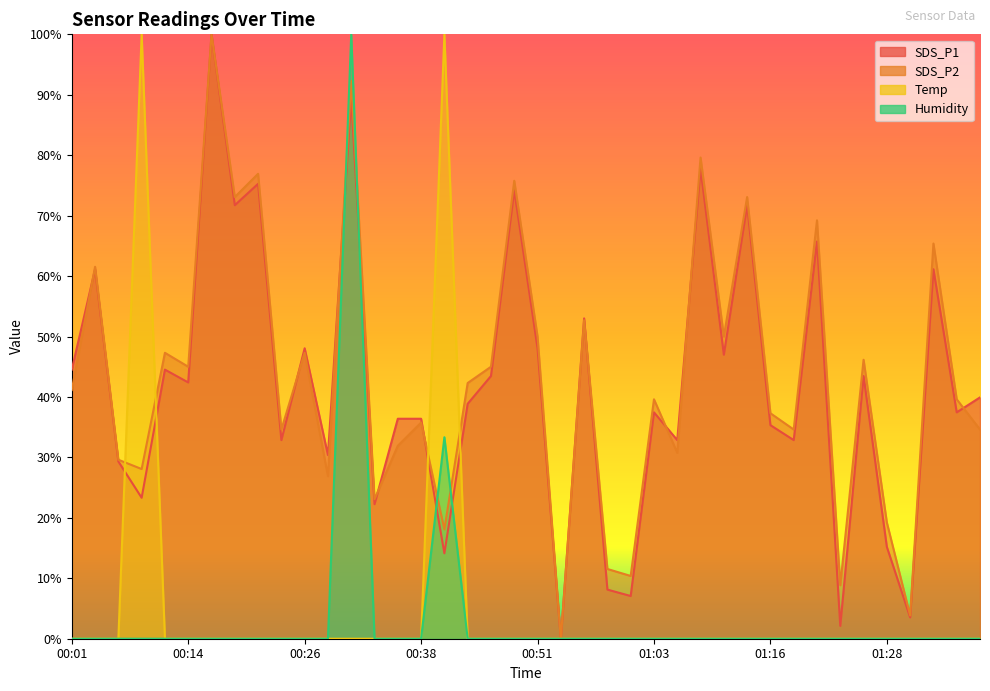

True or false: SDS_P1 and Humidity intersect in this chart.

True